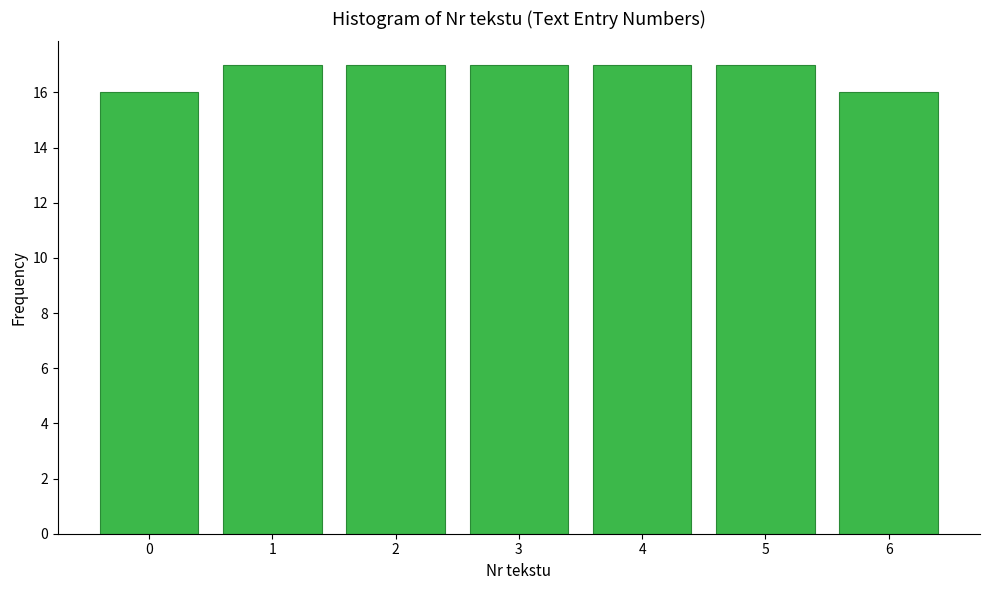

Reading left to right, extract all data points from this chart.

0=16	1=17	2=17	3=17	4=17	5=17	6=16